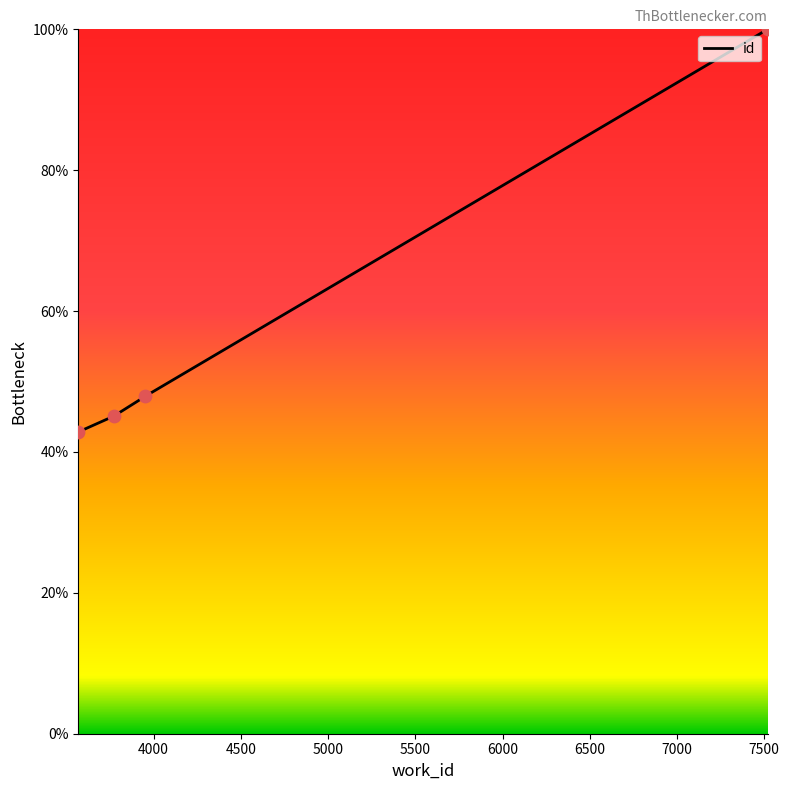

What is the ratio of the value at 3772 to the value at 3568?

1.1